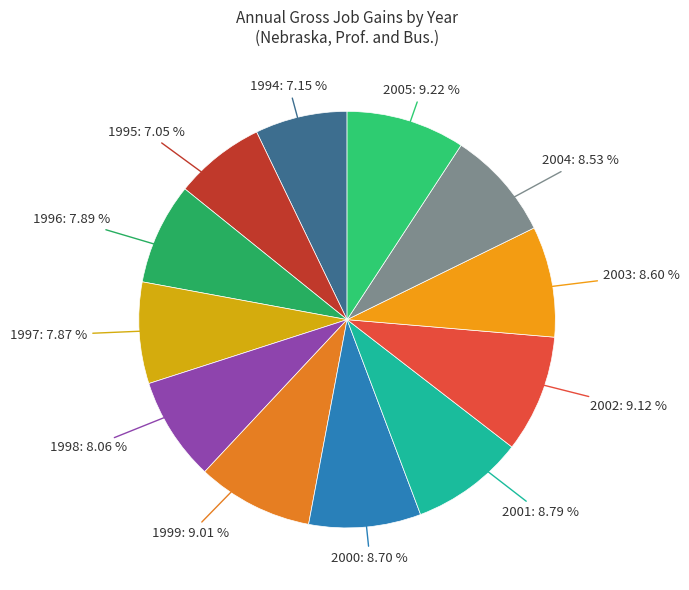

What is the ratio of the value at 2003 to the value at 2001?

1.0